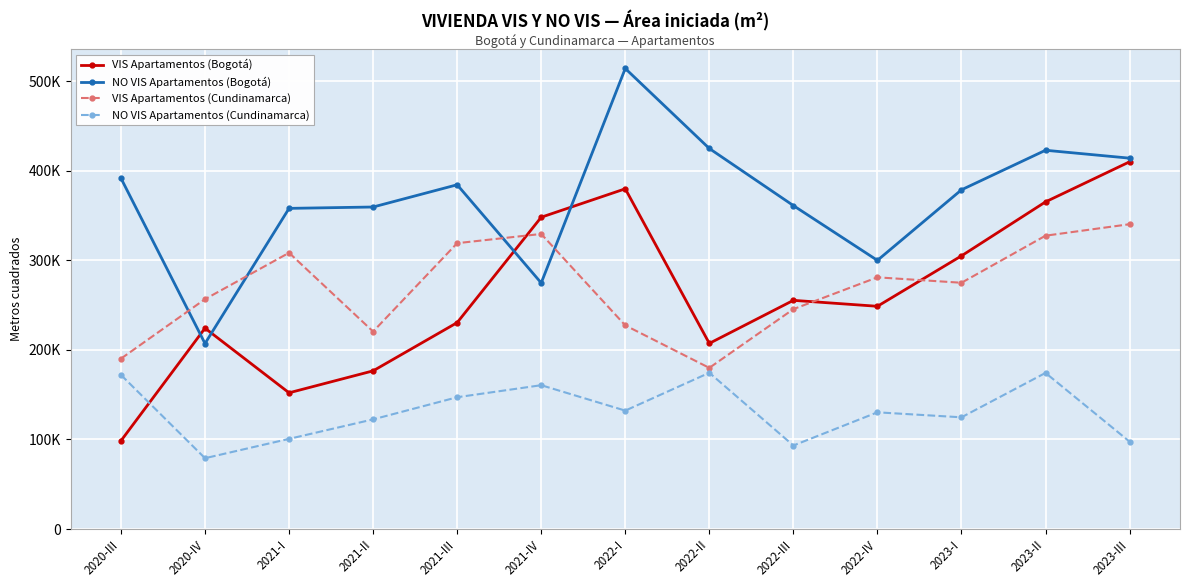

Where is the first local maximum for NO VIS Apartamentos (Bogotá)?

2021-III